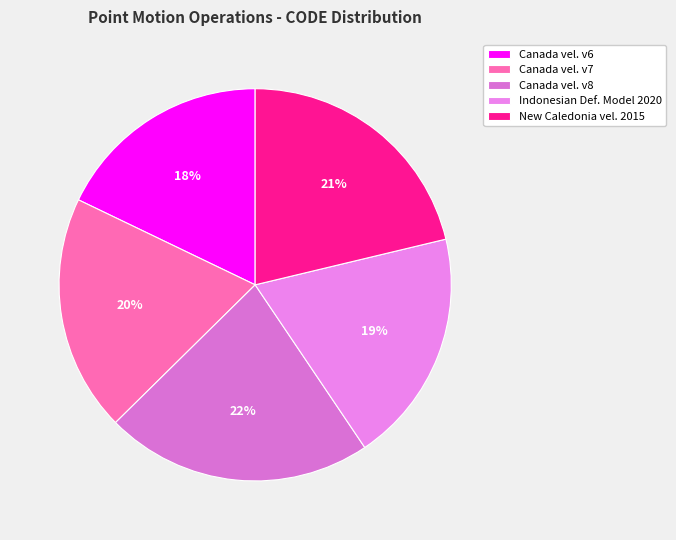

Is there a majority slice in this chart?

No